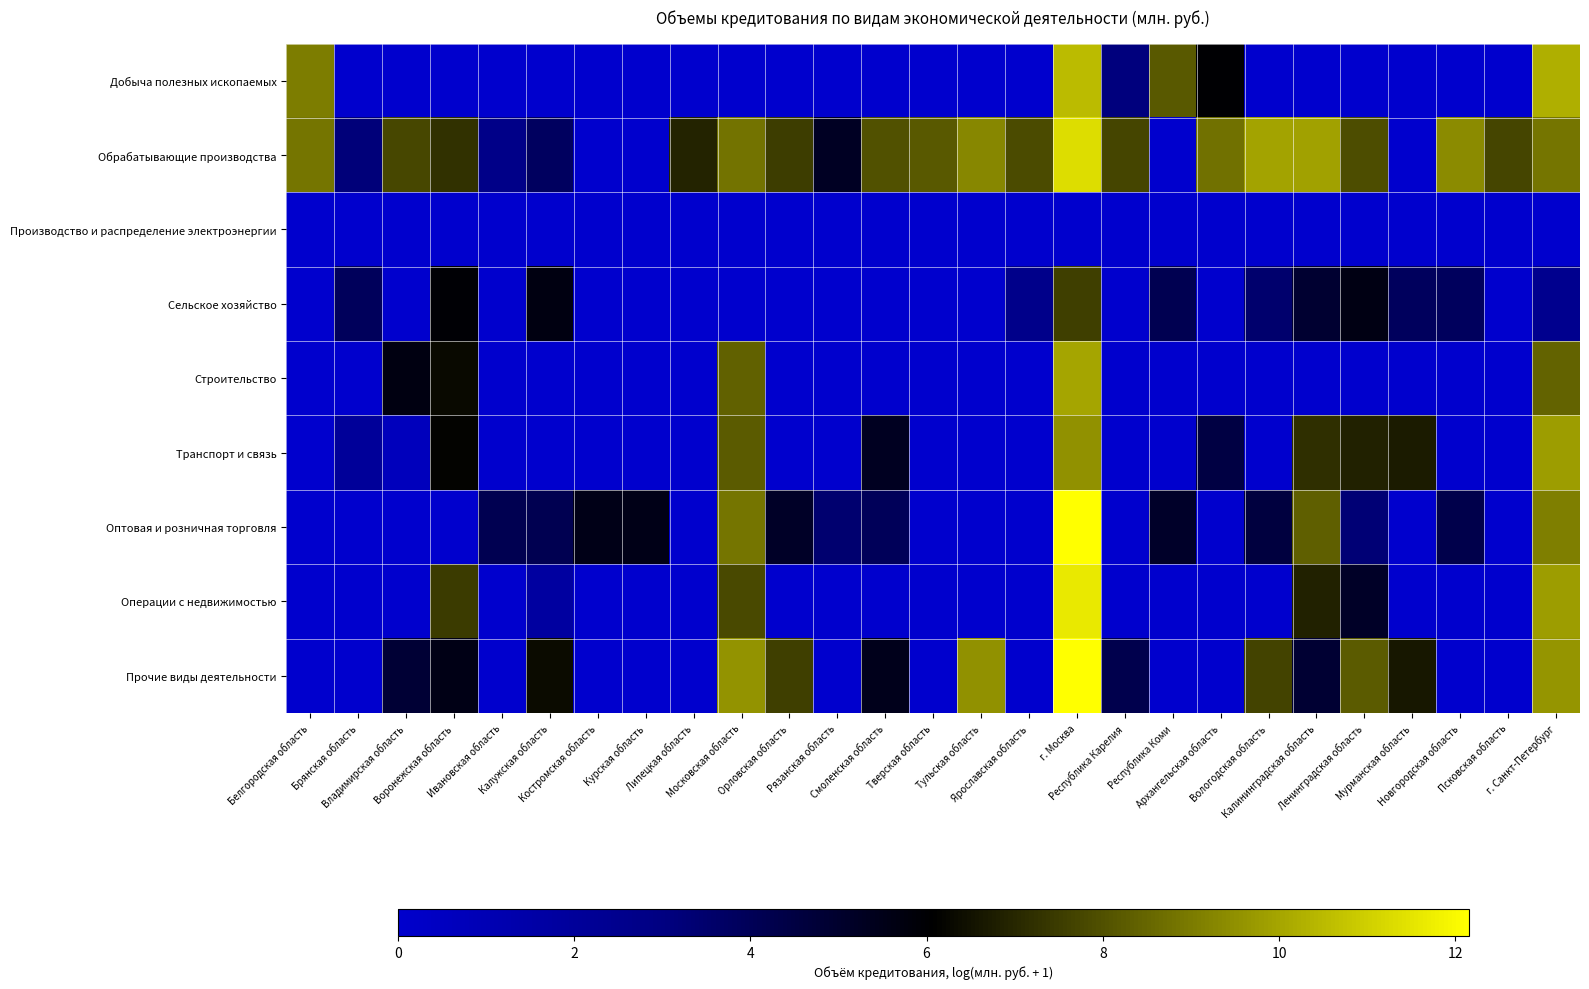

Which has a higher value, Республика Карелия or Белгородская область?

Белгородская область